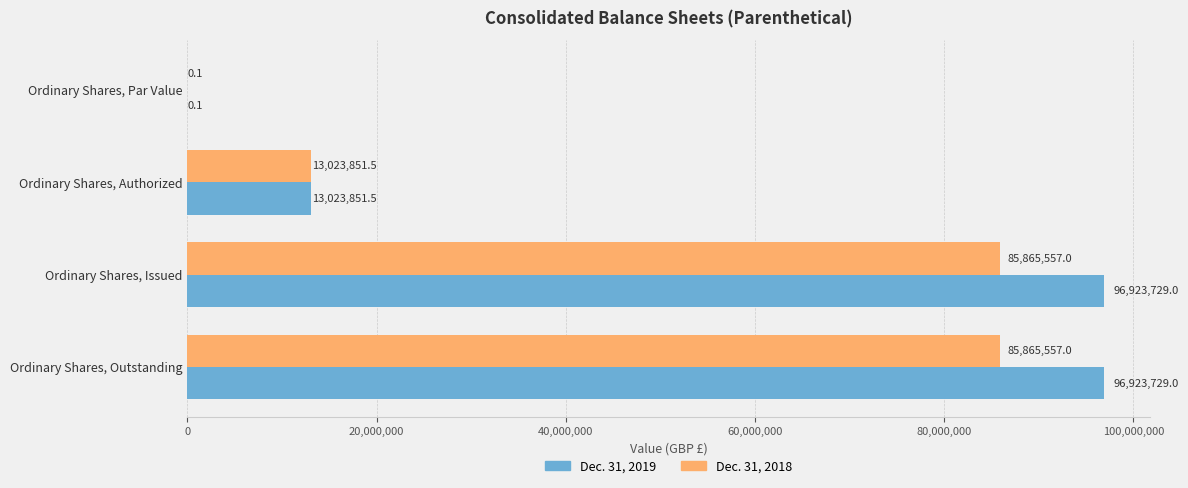

The value of Dec. 31, 2018 at Ordinary Shares, Issued is 85865557.0. True or false?

True